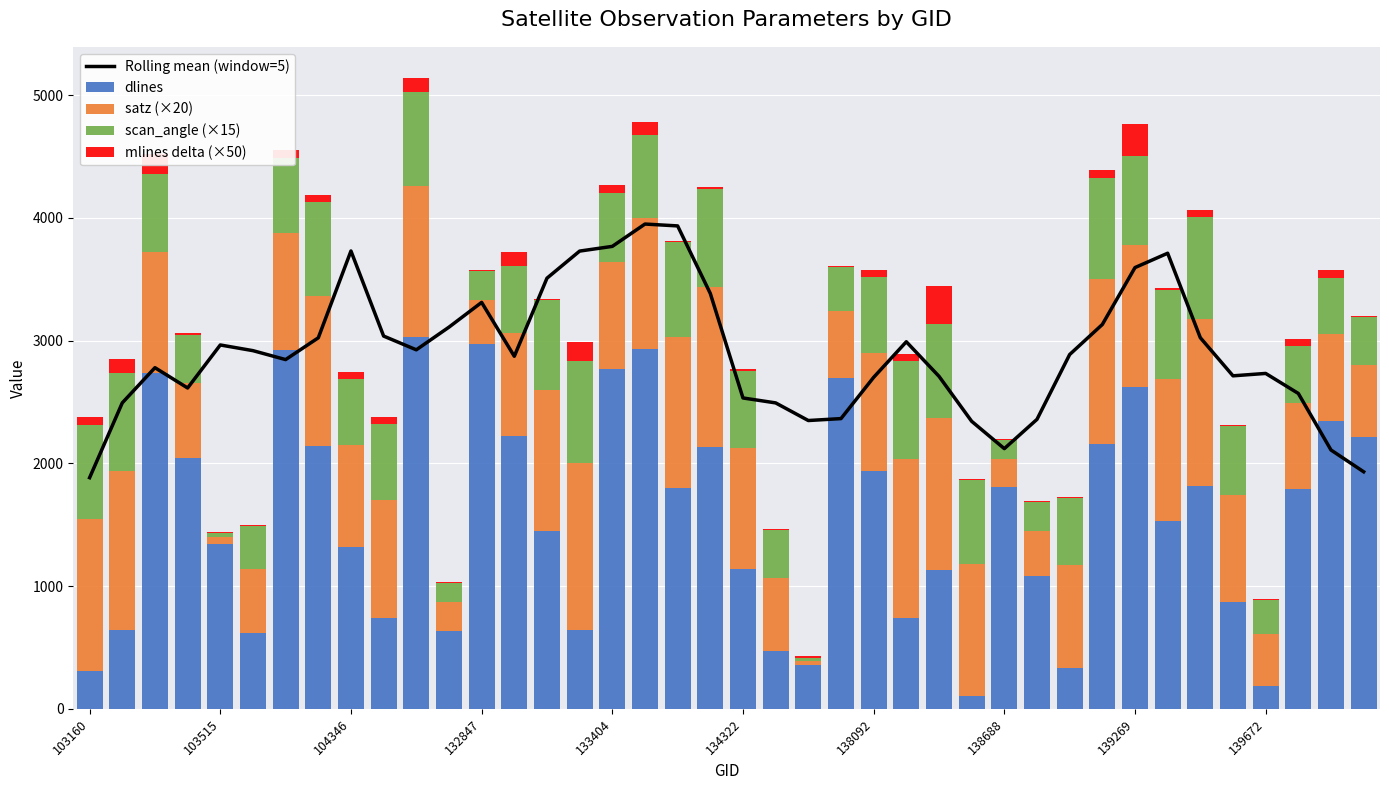

What is the value of the scan_angle (×15) bar at the 35th from the left?

829.2